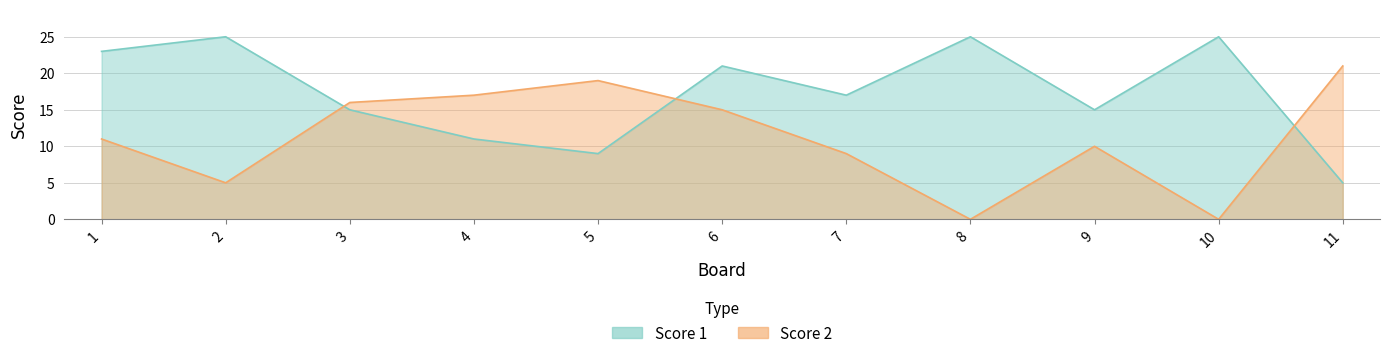

Rank the series by their maximum value, from highest to lowest.

Score 1, Score 2